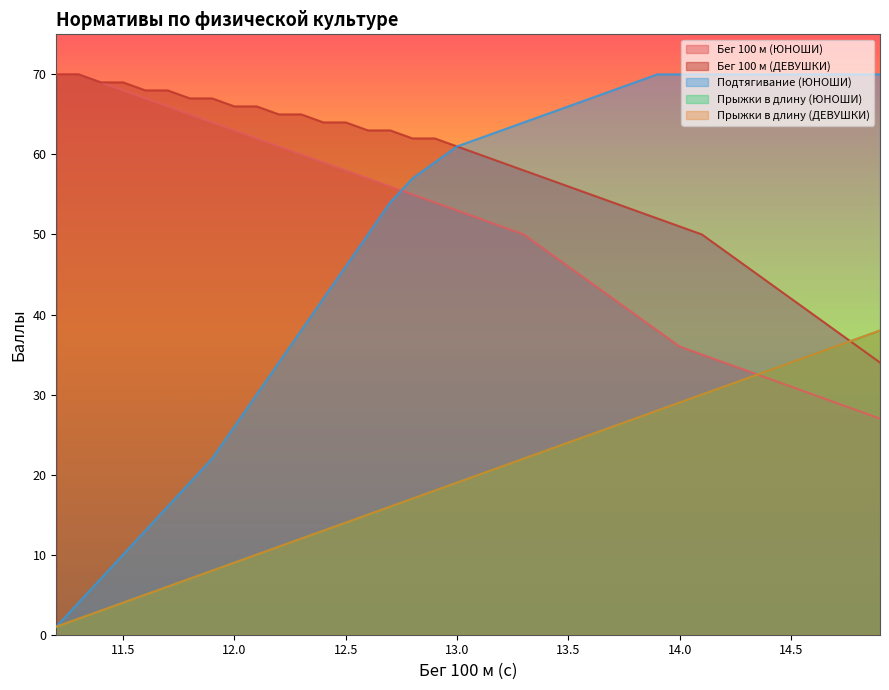

Which has a higher value, 11.6 or 14.5?

11.6